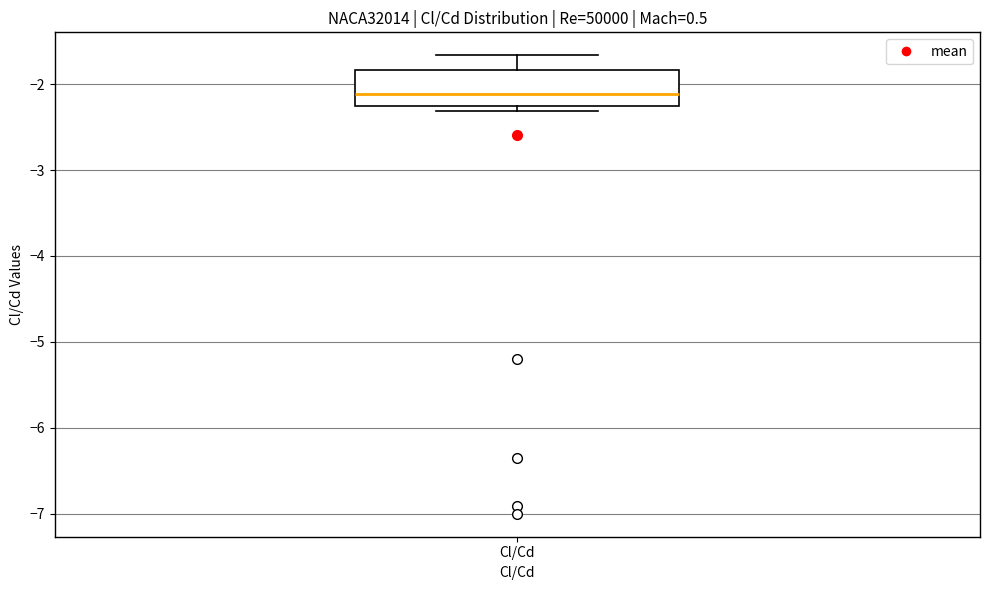

Where does the median line of the box for Cl/Cd sit on the y-axis? The values are not printed on the chart, so give them approximately, as read against the axis.

-2.1